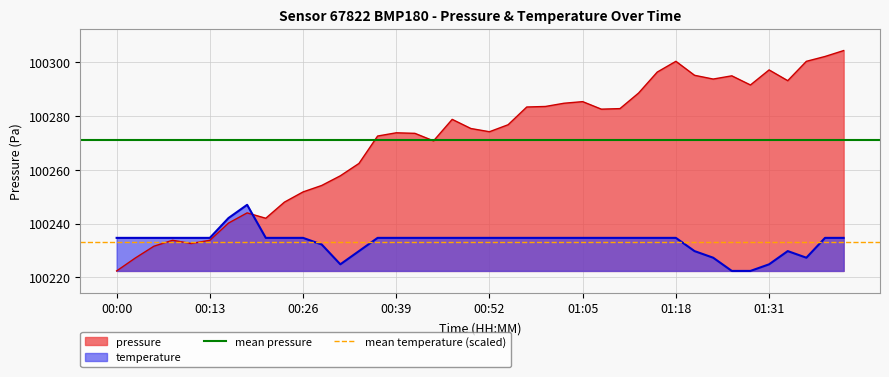

What is the lowest value of the pressure series?

100222.4